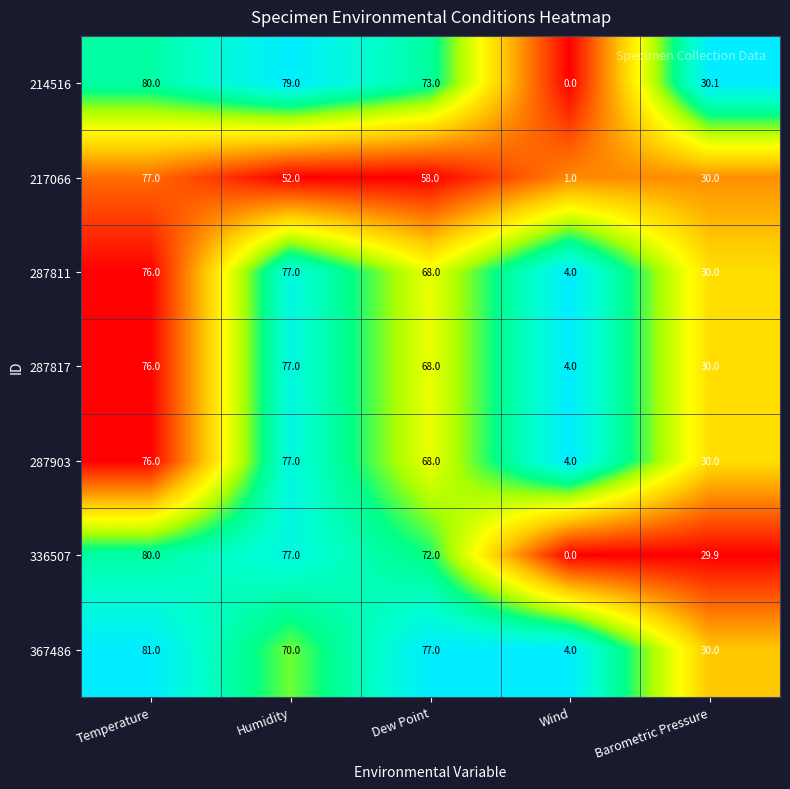

Rank the categories by 287903 value from lowest to highest.

Wind, Barometric Pressure, Dew Point, Temperature, Humidity